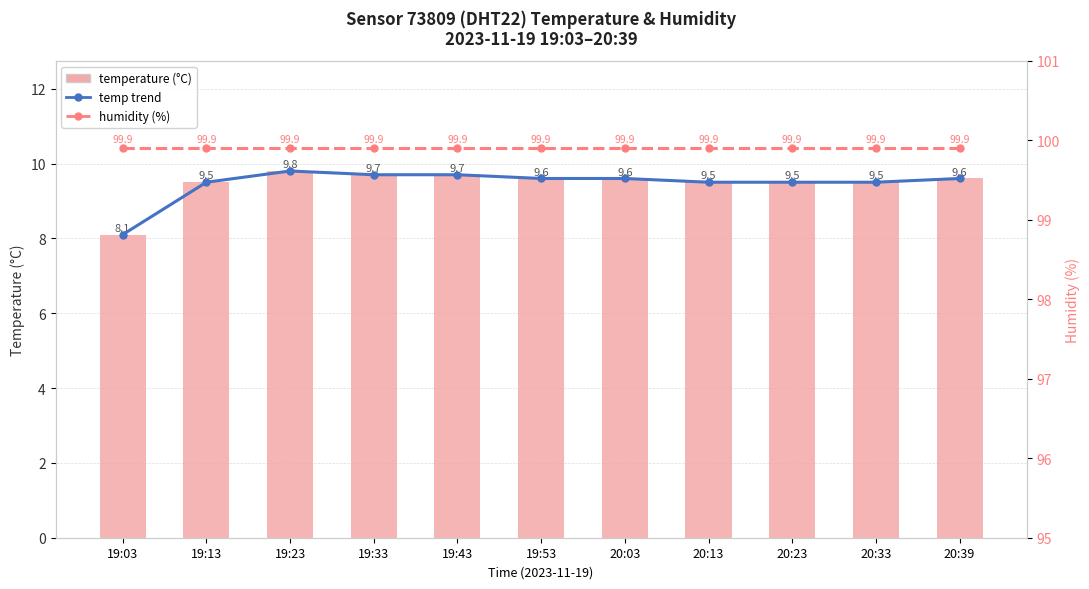

Which has a higher value, 19:53 or 20:13?

19:53